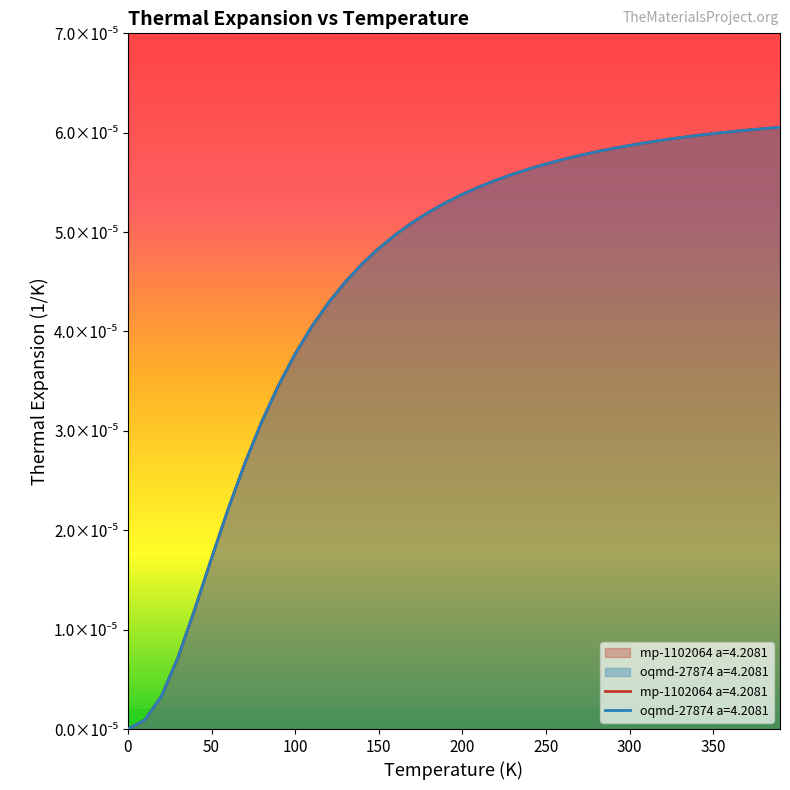

How many lines are shown in the chart?

2